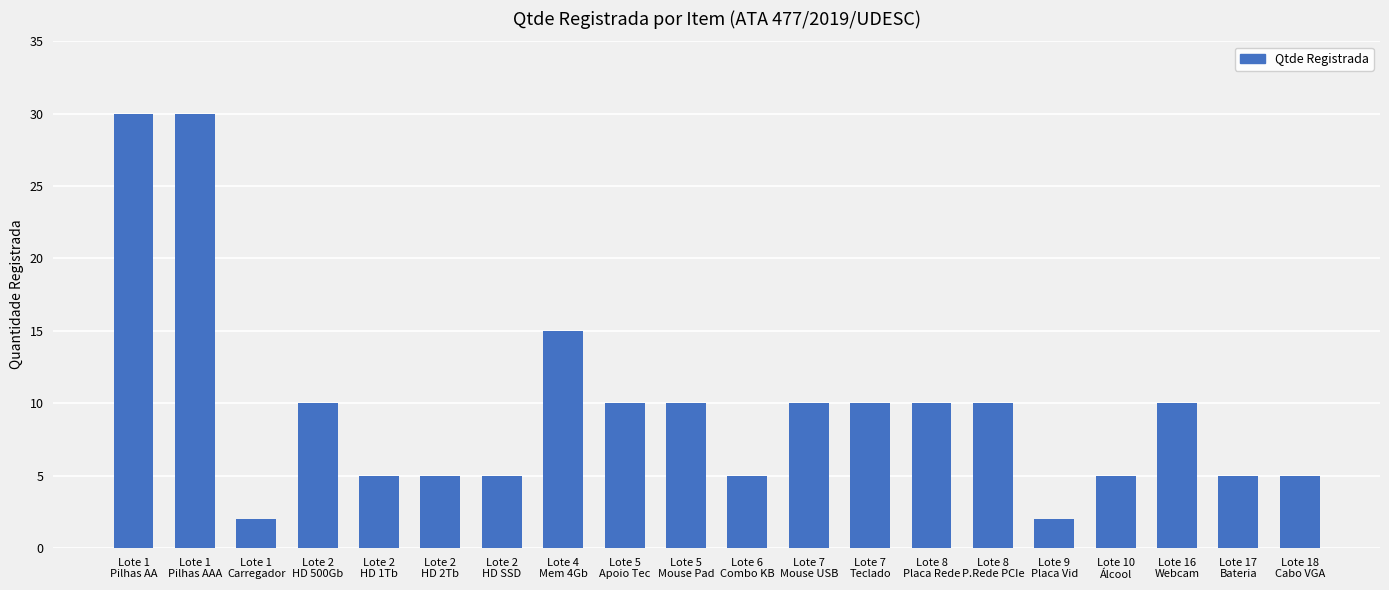

Reading left to right, what are all the values shown in this chart?

30	30	2	10	5	5	5	15	10	10	5	10	10	10	10	2	5	10	5	5